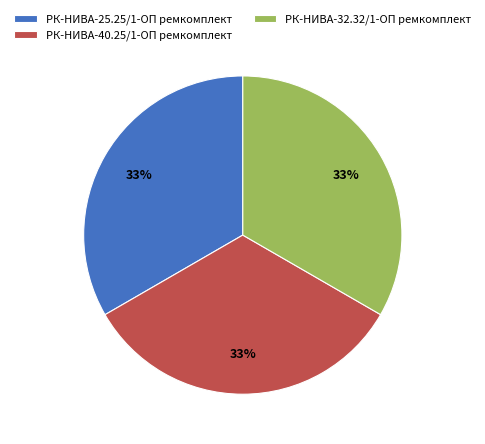

The РК-НИВА-32.32/1-ОП ремкомплект slice represents 33% of the pie. True or false?

True